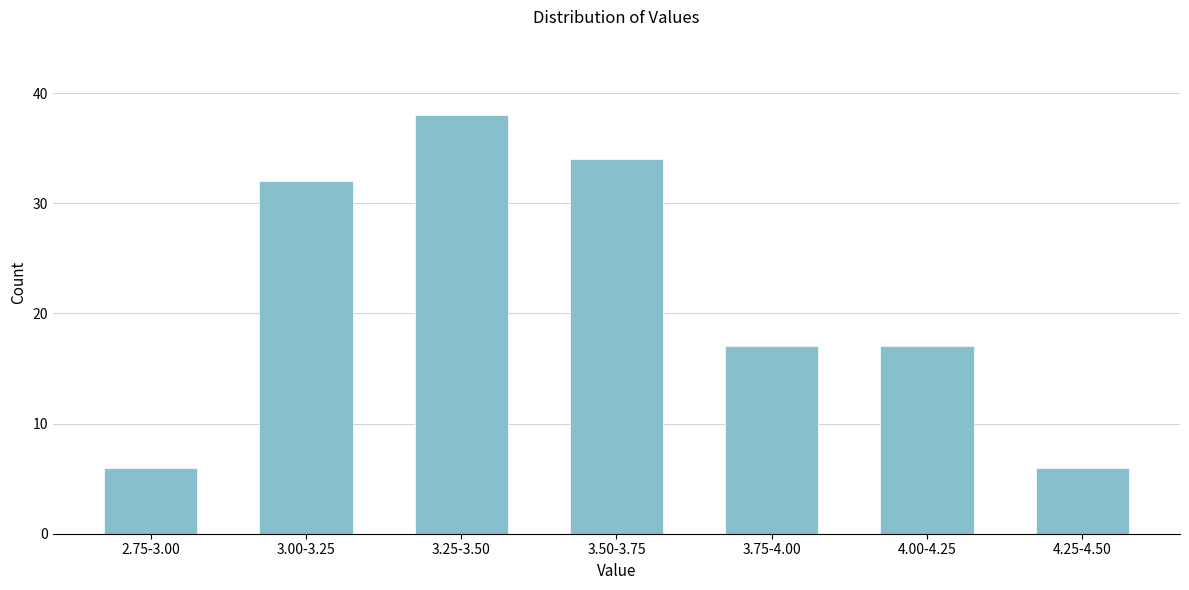

Reading right to left, list all the values displayed in this chart.

6	17	17	34	38	32	6